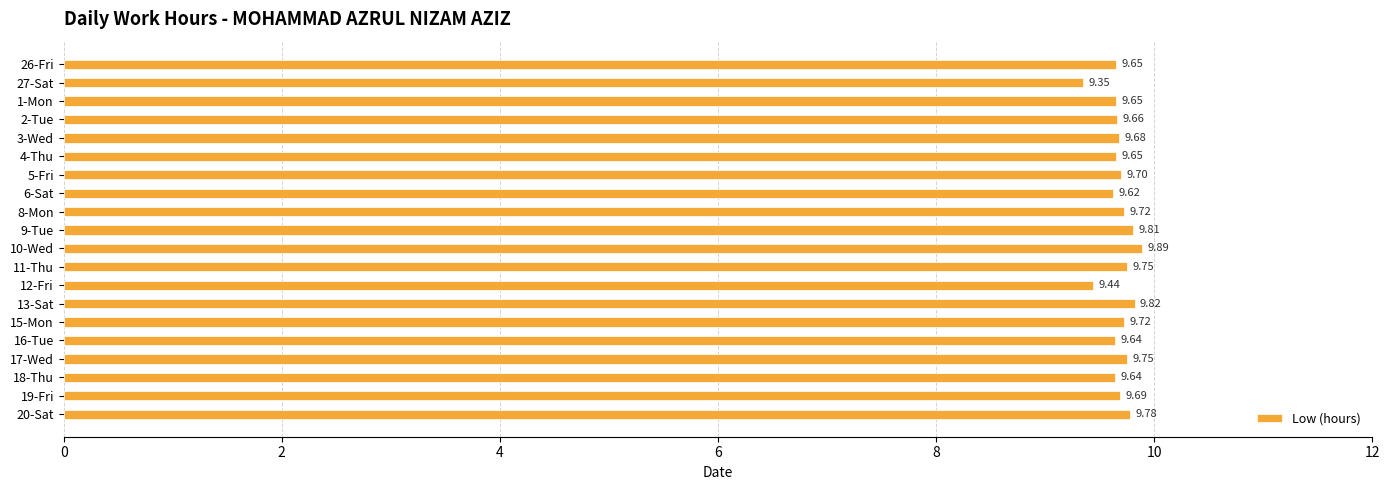

What is the difference between the maximum and minimum values?

0.5